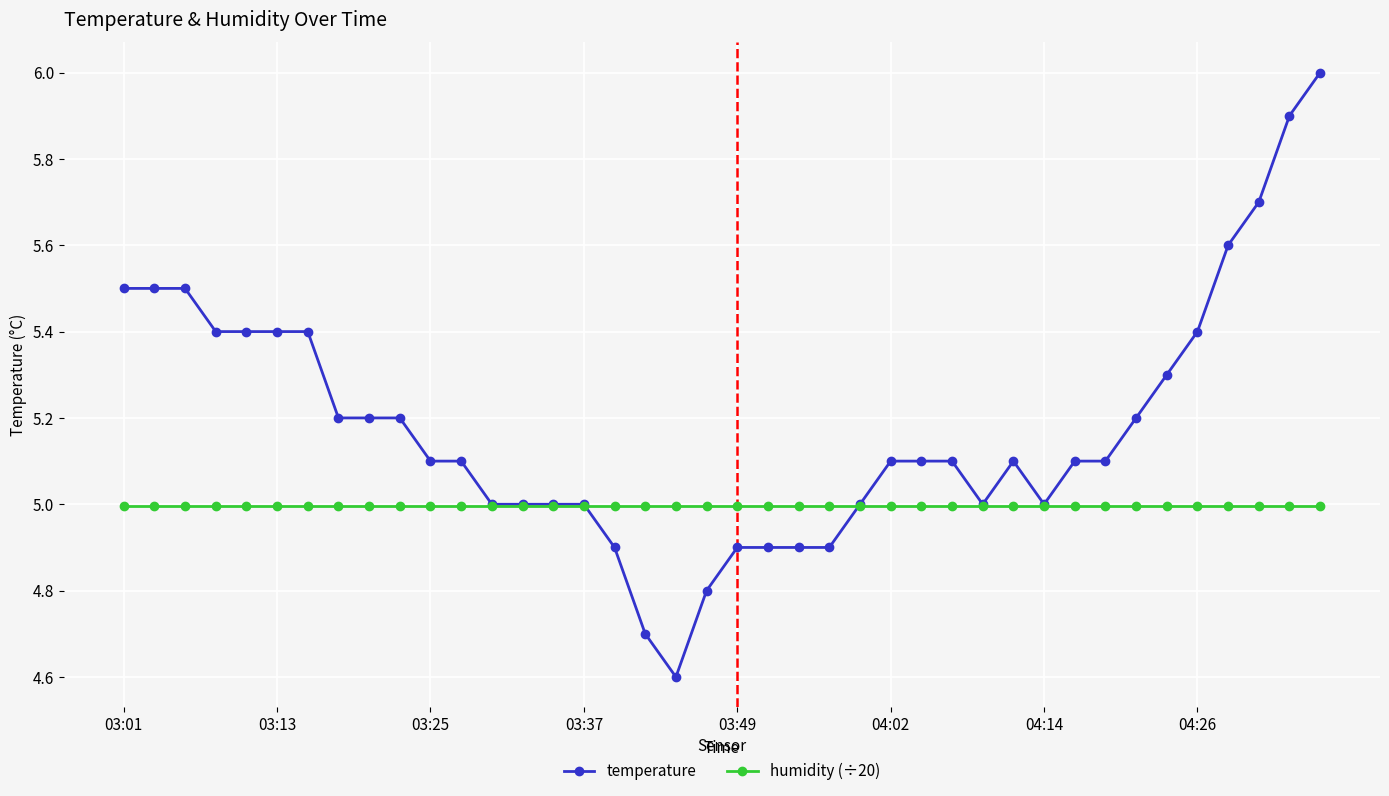

What is the lowest value of the temperature series?

4.6